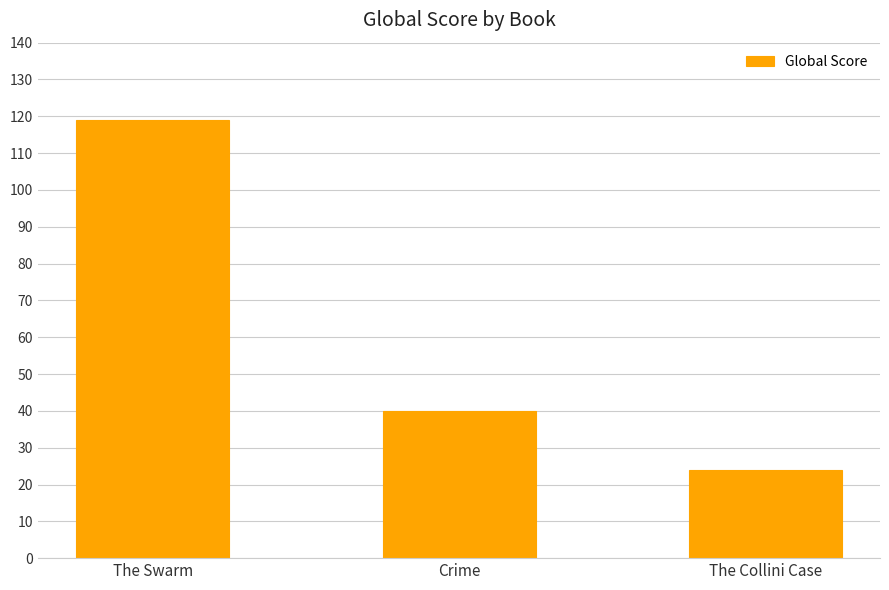

What is the maximum value shown in the chart?

119